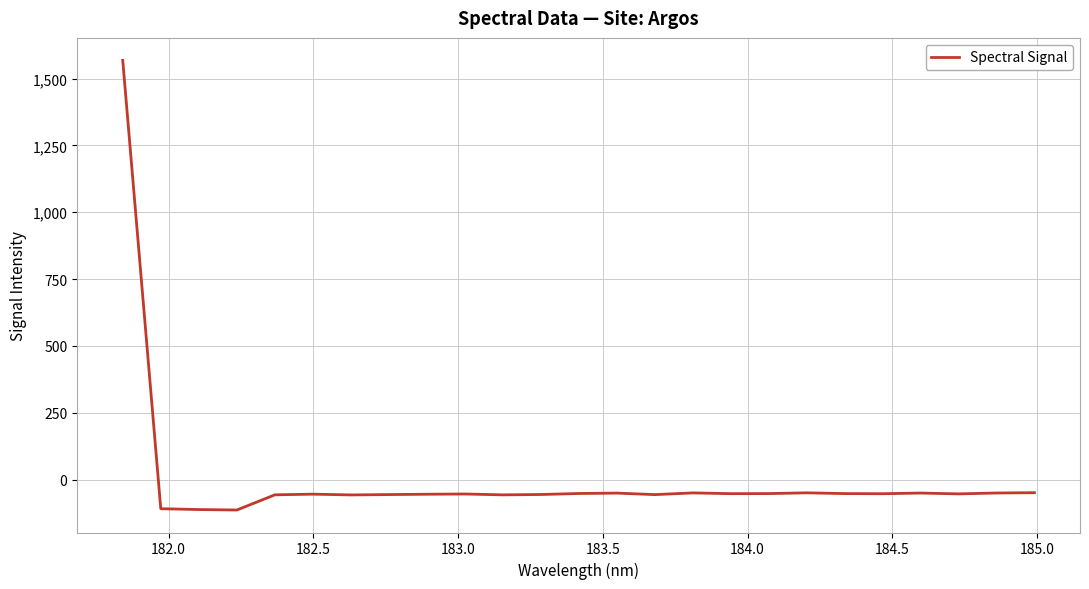

What is the maximum value shown in the chart?

1567.8